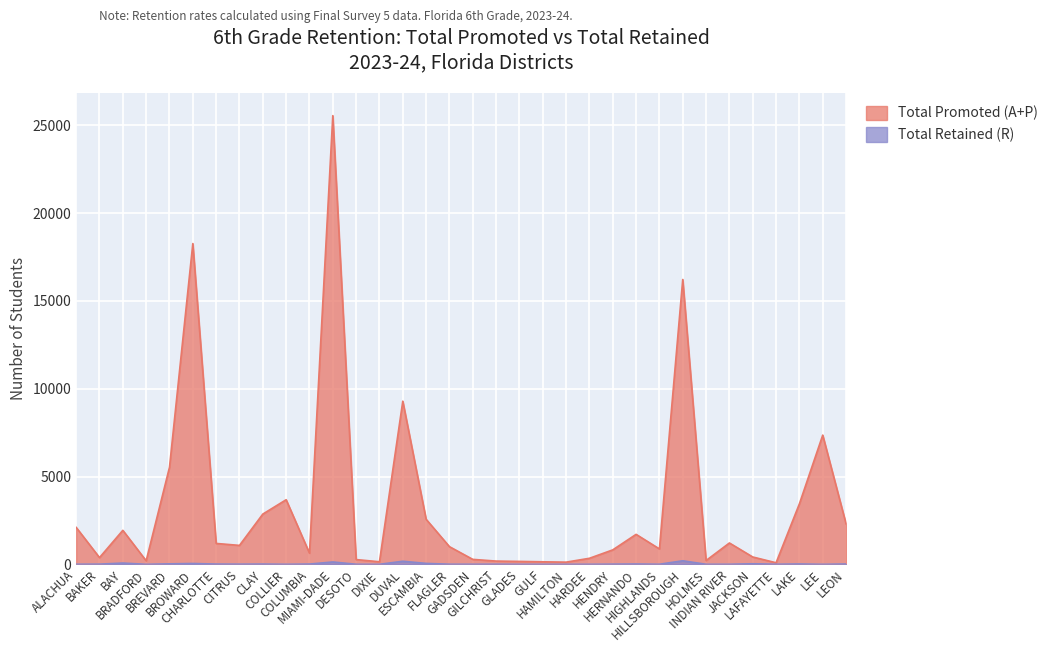

How many interior local valleys does the Total Promoted (A+P) series have?

9